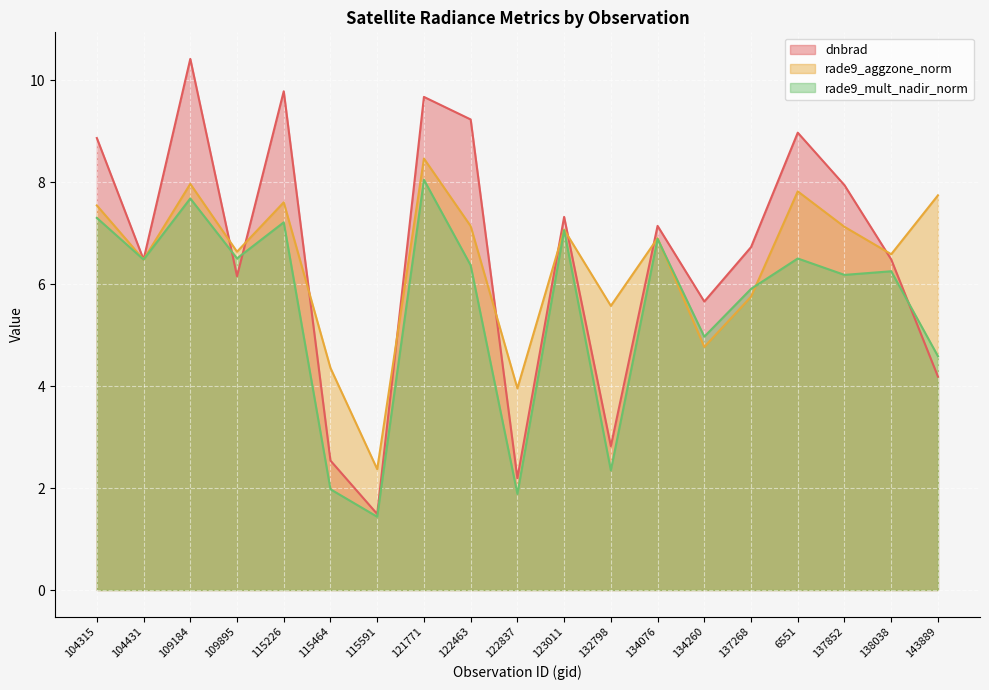

How many interior local peaks does the rade9_aggzone_norm series have?

6